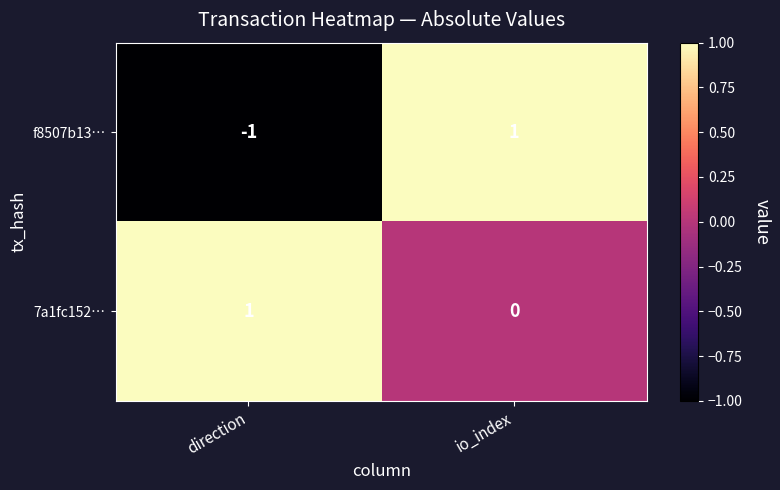

Reading right to left, list all the values displayed in this chart.

f8507b13…: io_index=1	direction=-1
7a1fc152…: io_index=0	direction=1